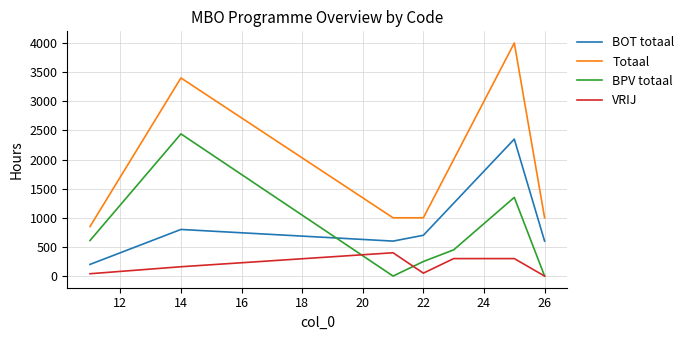

True or false: BOT totaal and VRIJ intersect in this chart.

False